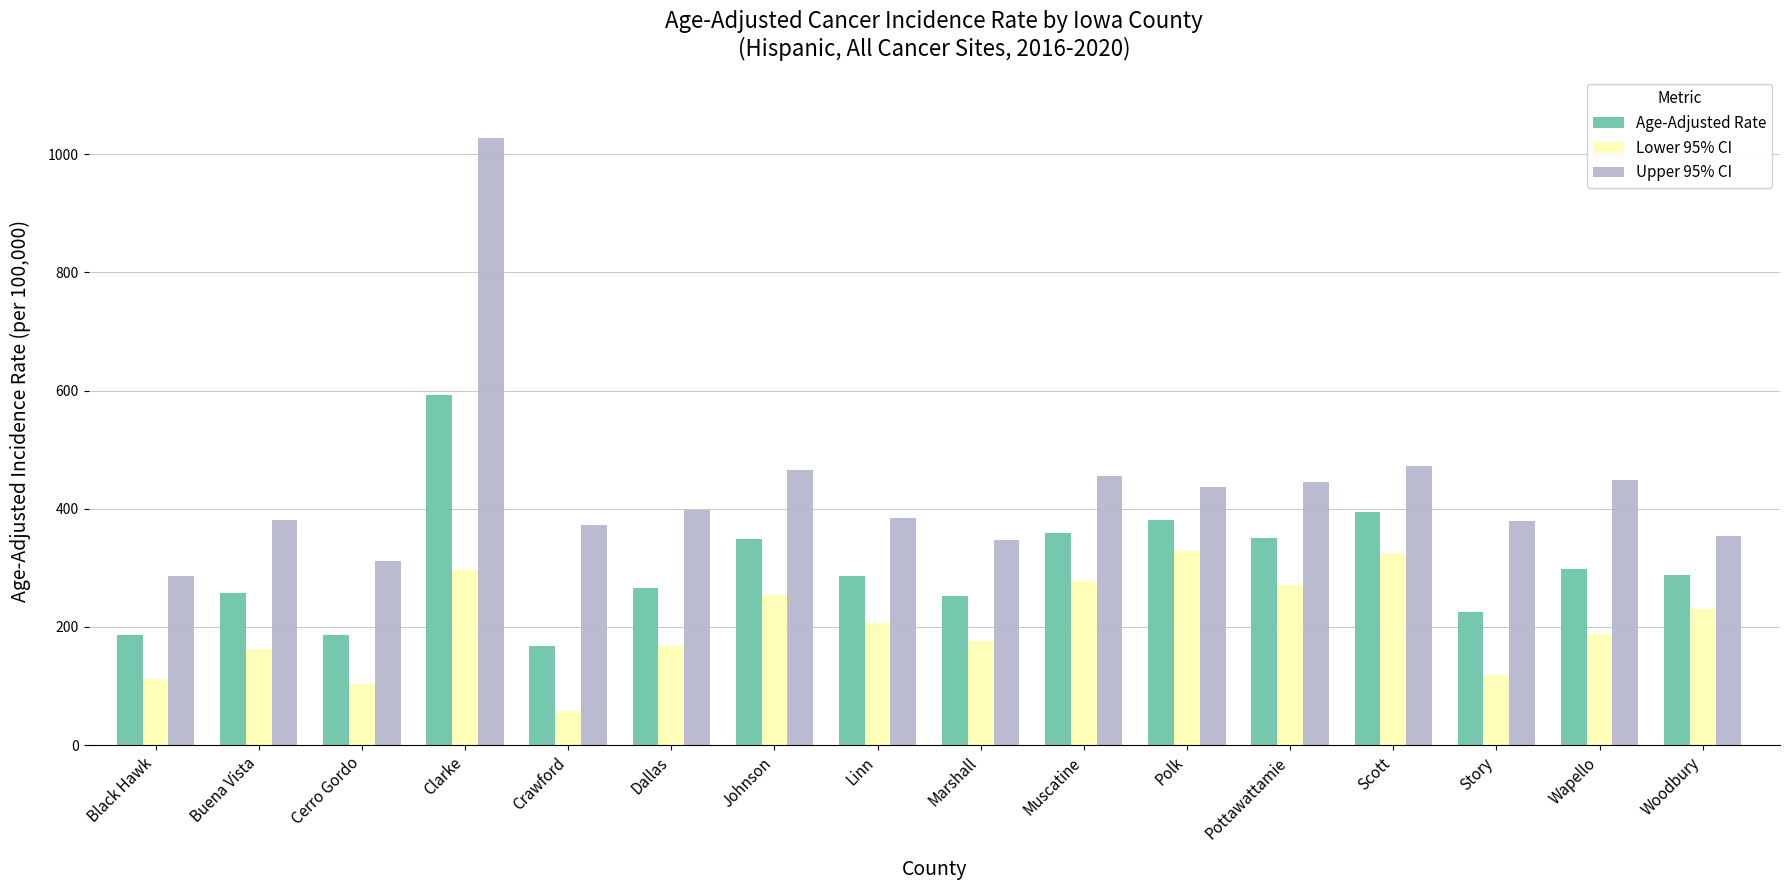

Is it true that Lower 95% CI equals 455.3 at Johnson?

False